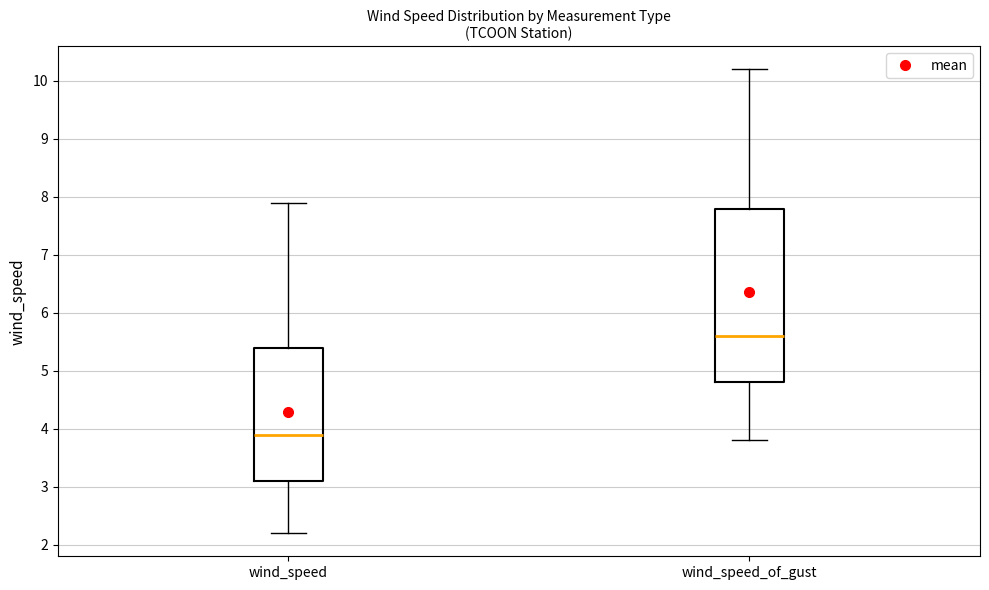

Reading left to right, transcribe this box plot: for each box, give where its median line is, the range the box spans, and where its two whiskers end, as read against the y-axis. The values are not printed on the chart, so give them approximately, as read against the axis.

wind_speed: median 3.9, box 3.1 to 5.4, whiskers 2.2 to 7.9
wind_speed_of_gust: median 5.6, box 4.8 to 7.8, whiskers 3.8 to 10.2